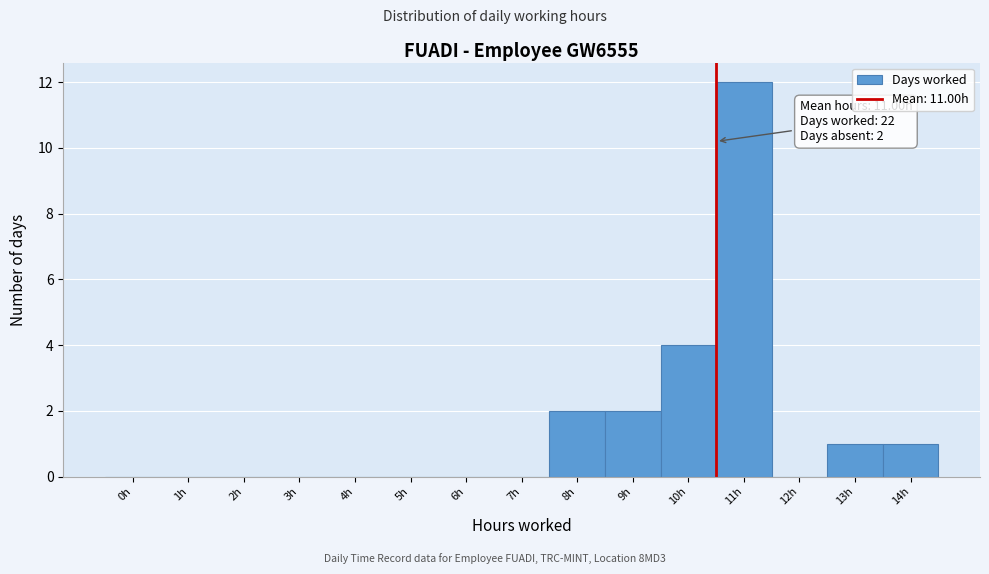

Reading left to right, what are all the values shown in this chart?

0h=0	1h=0	2h=0	3h=0	4h=0	5h=0	6h=0	7h=0	8h=2	9h=2	10h=4	11h=12	12h=0	13h=1	14h=1